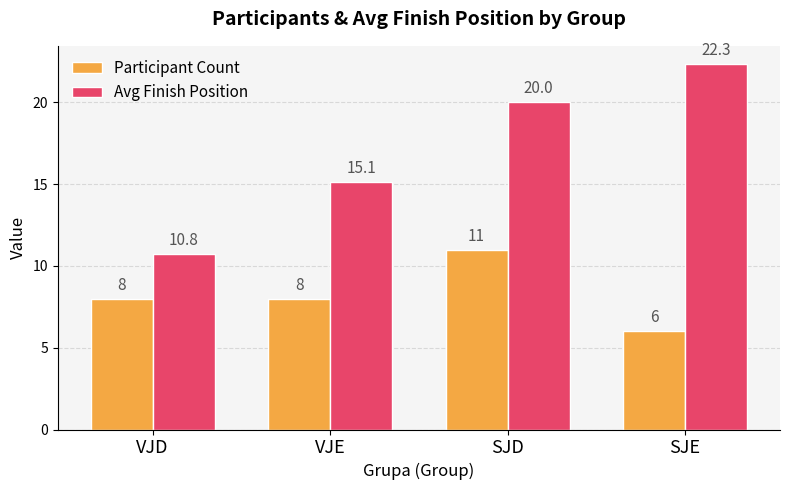

Is it true that Participant Count equals 8.0 at VJD?

True